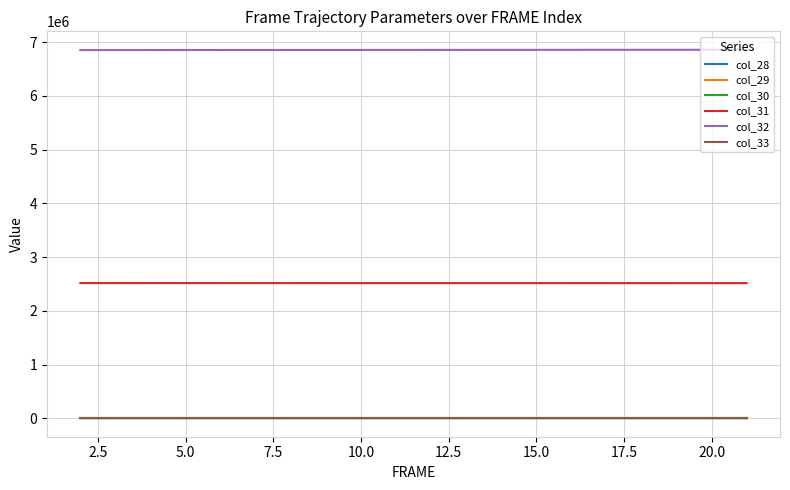

What is the highest value of the col_31 series?

2516535.4